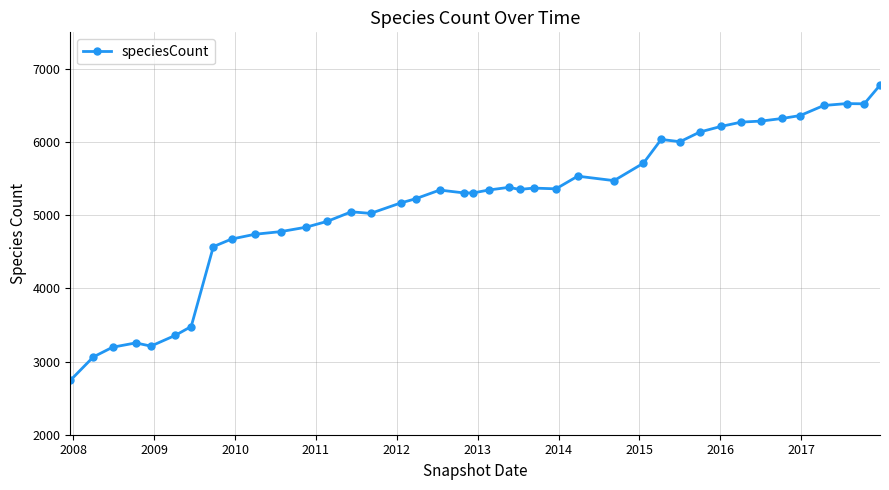

Is this an area chart (filled region under the line)?

No